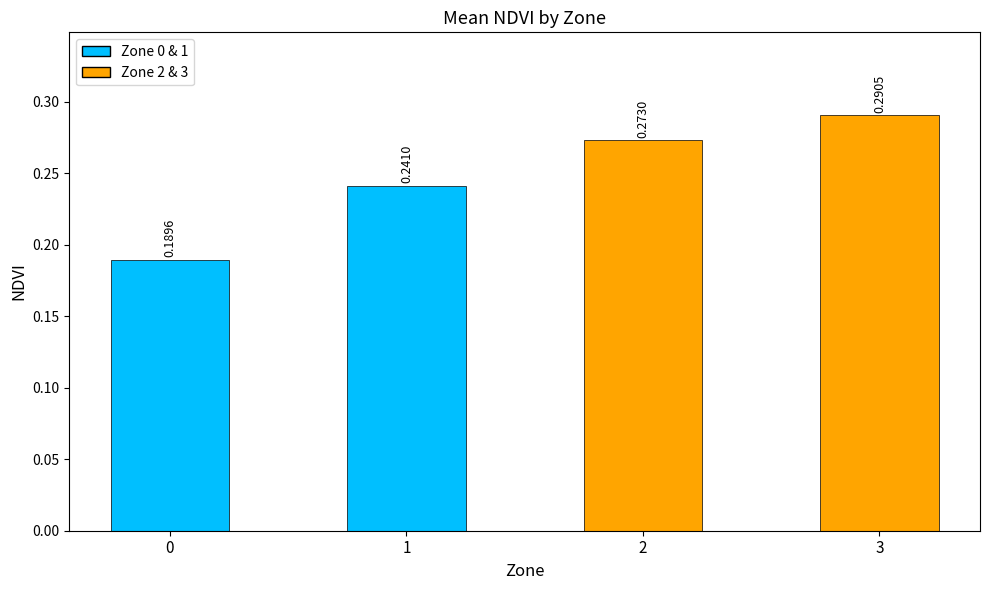

How many values are between 0 and 1?

4